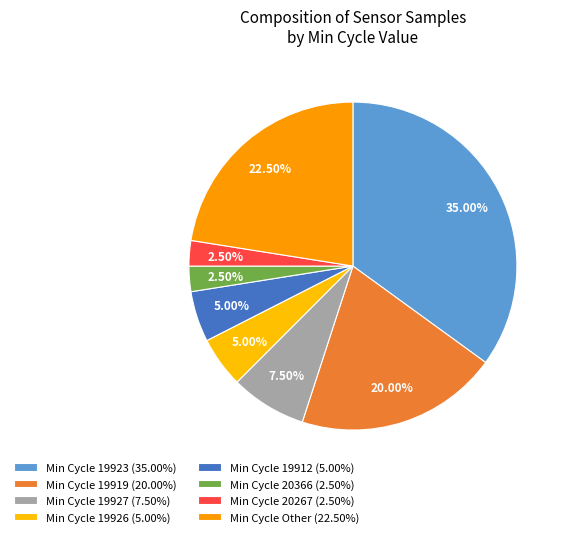

How many slices are in this pie chart?

8